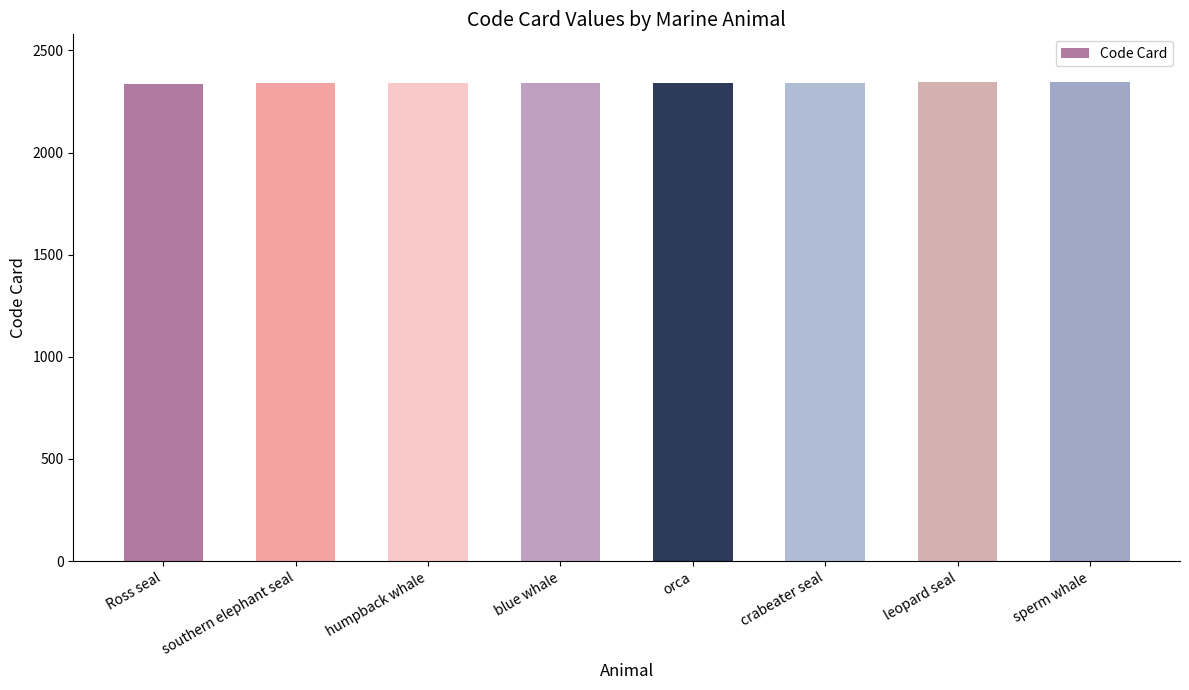

The chart shows a value of 2341 at orca. True or false?

True